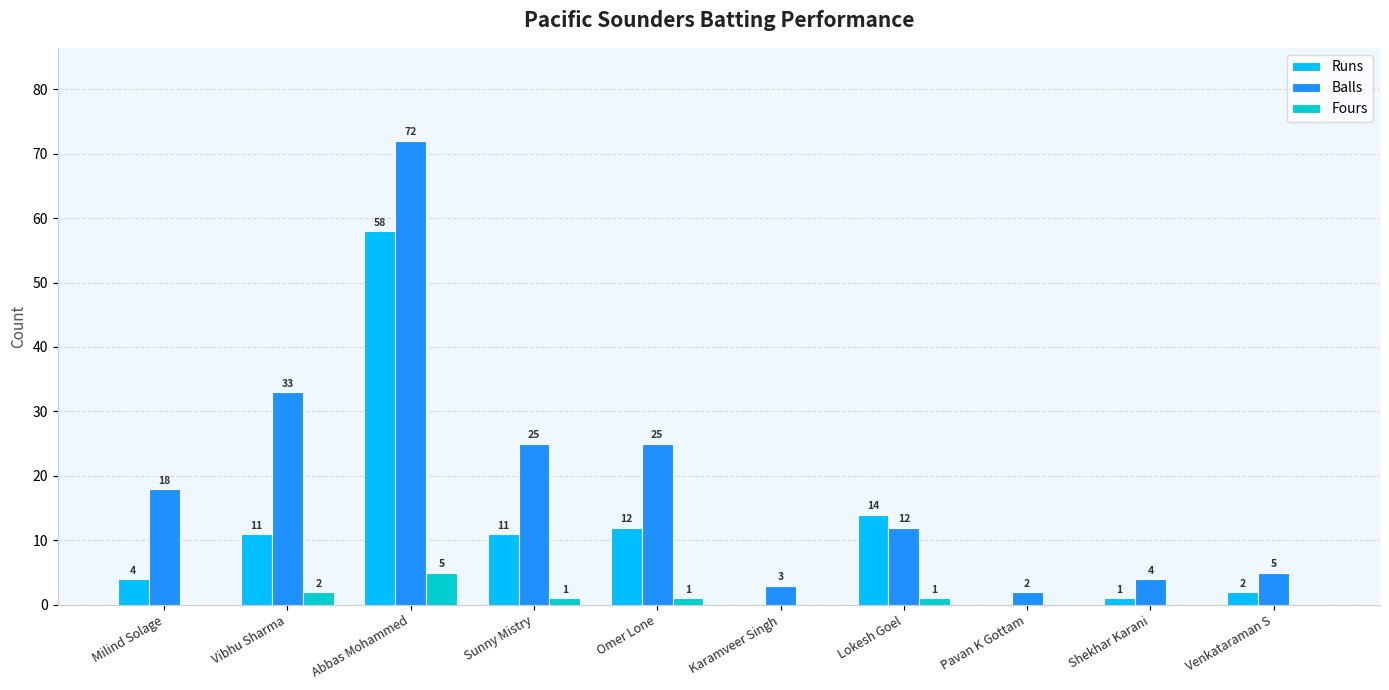

Between Lokesh Goel and Pavan K Gottam, which series saw the biggest shift?

Runs